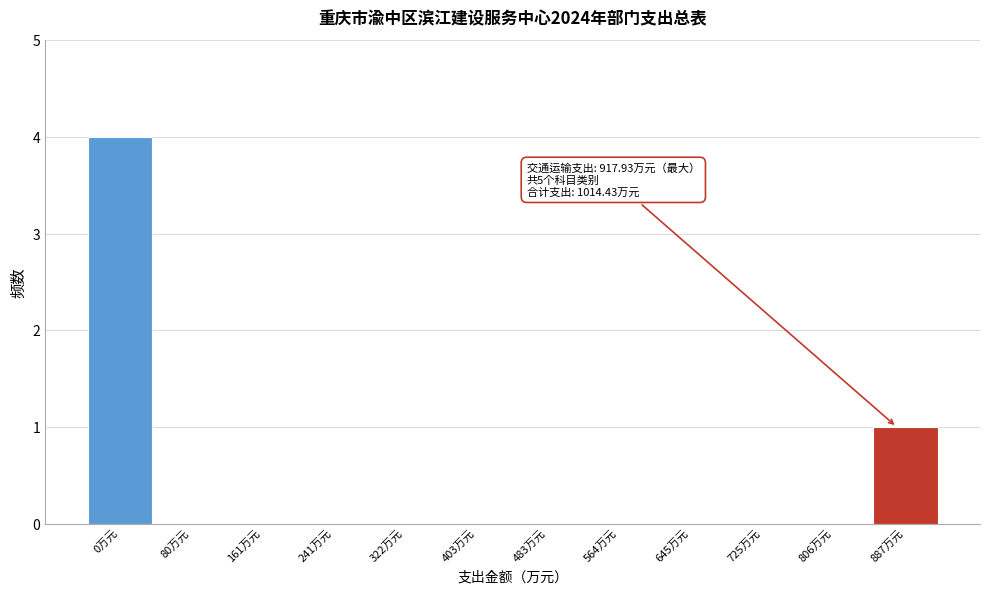

Reading left to right, transcribe all the data shown in this chart.

0万元=4	80万元=0	161万元=0	241万元=0	322万元=0	403万元=0	483万元=0	564万元=0	645万元=0	725万元=0	806万元=0	887万元=1